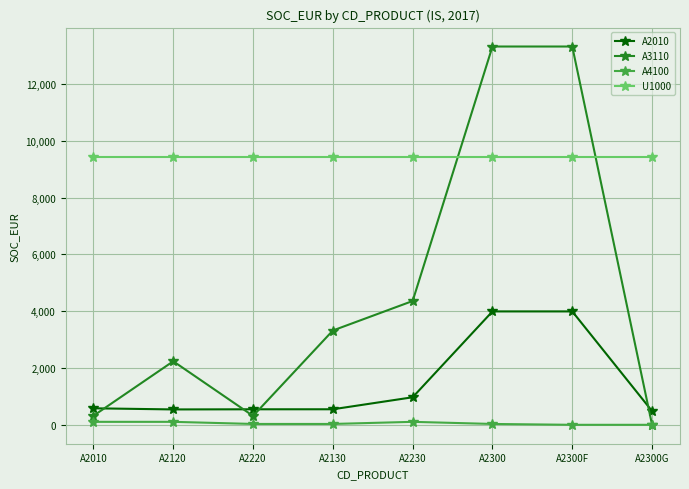

The A4100 series shows 30.1 at A2130. True or false?

True